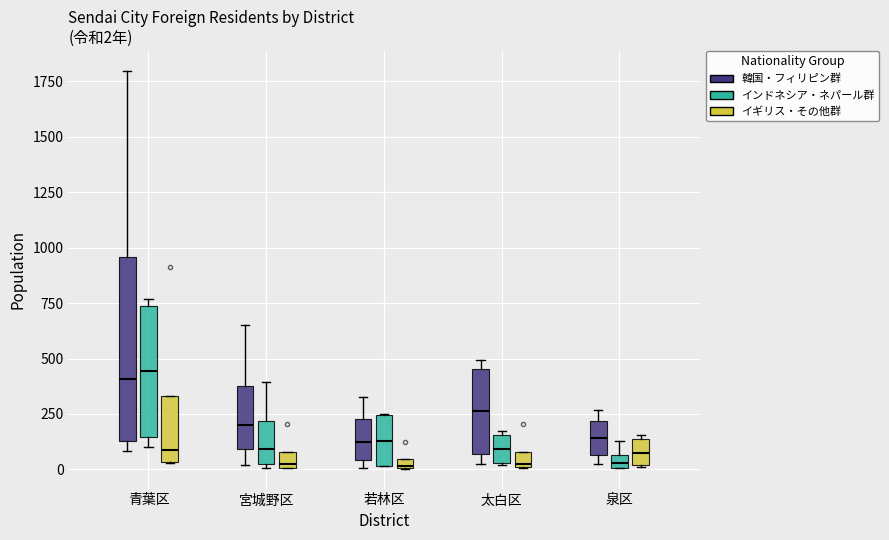

Which box is the tallest, from its lower edge to its upper edge?

青葉区 (韓国・フィリピン群)